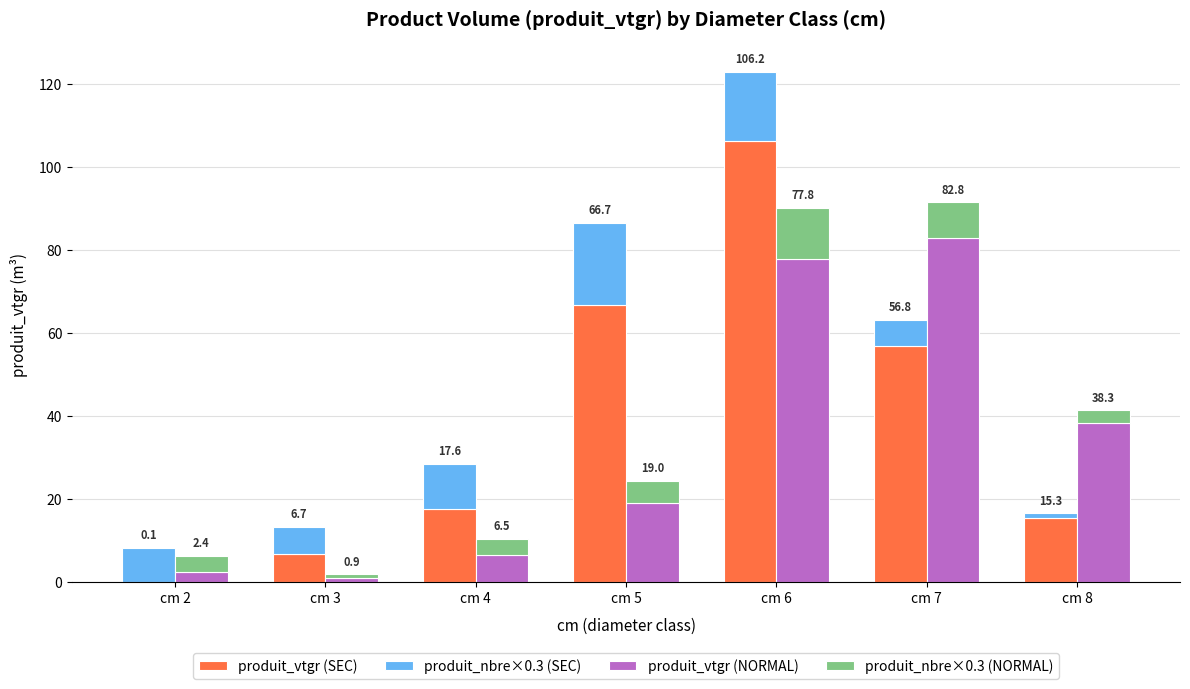

Which label corresponds to the smallest value in the chart?

cm 2